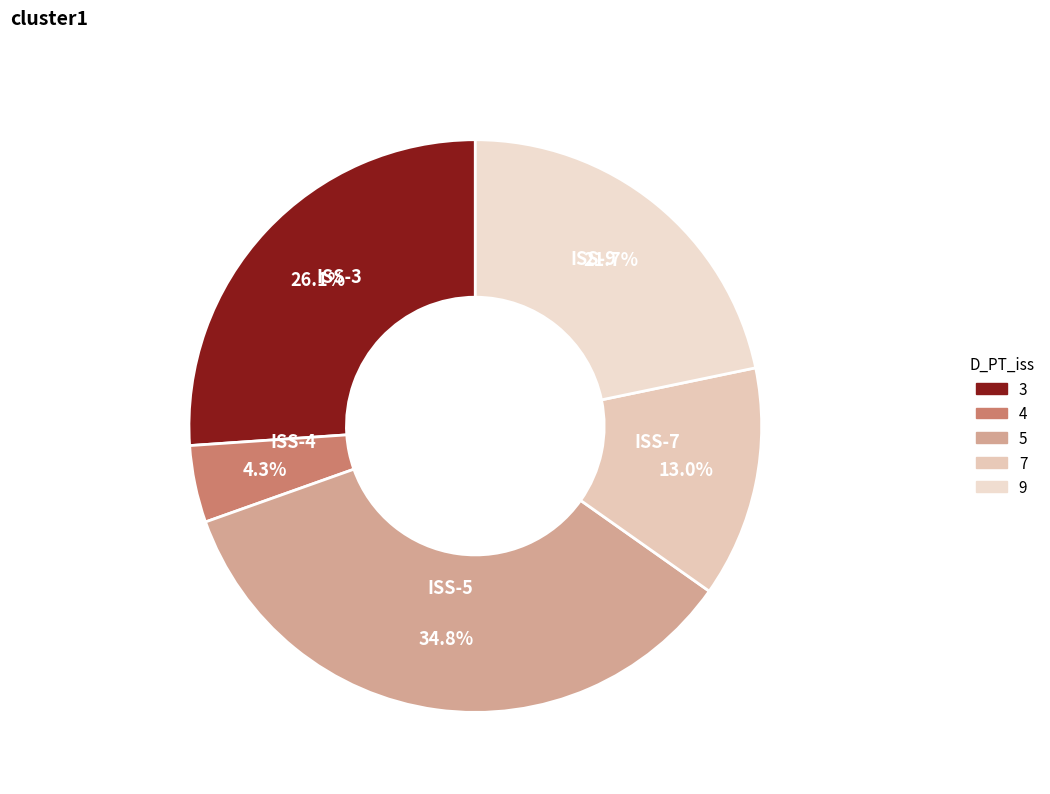

Rank the categories by value from lowest to highest.

ISS-4, ISS-7, ISS-9, ISS-3, ISS-5